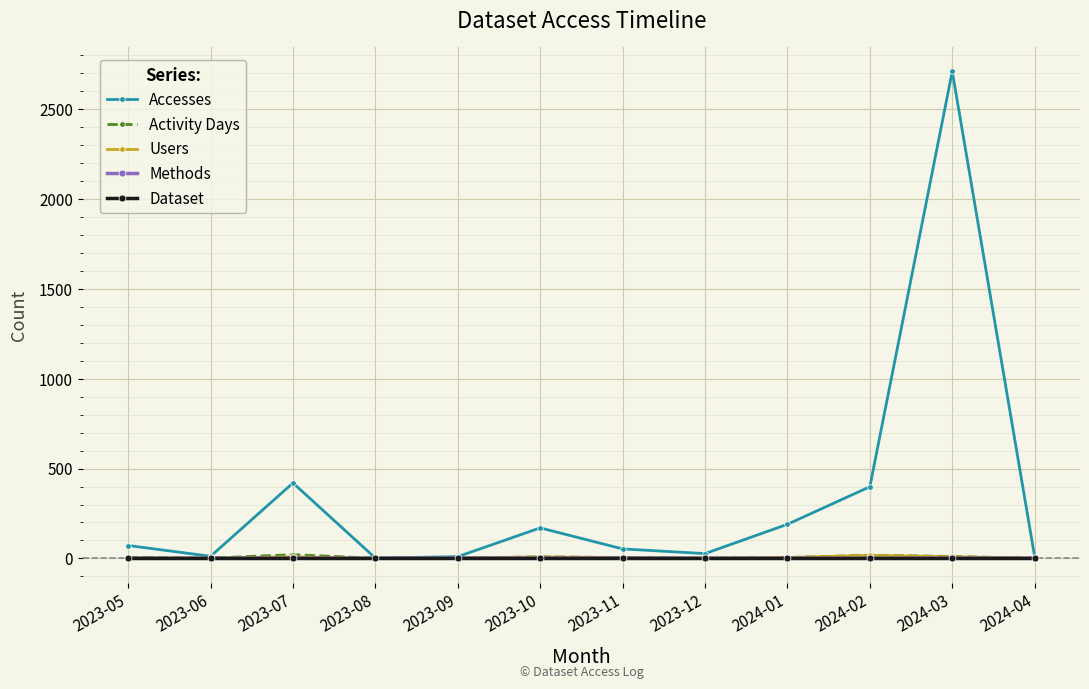

In Accesses, how many points are higher than both neighbors (excluding endpoints)?

3